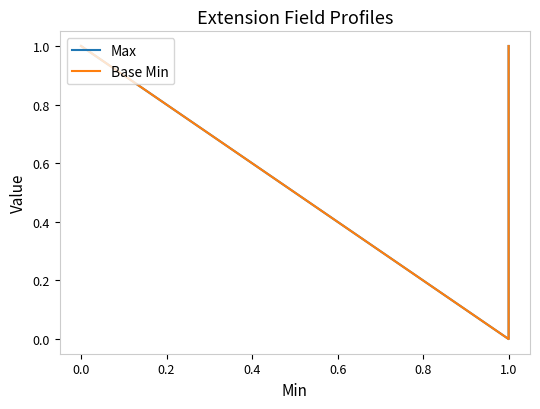

What value does the Base Min series have at 0.0?

1